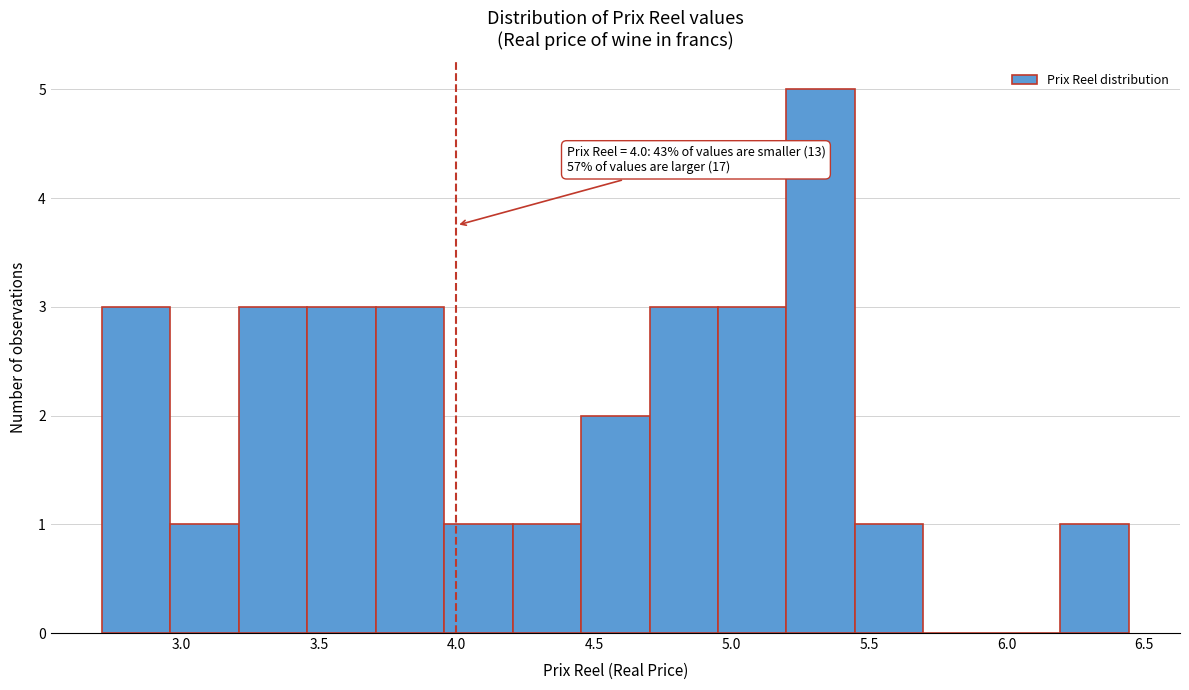

Which range on the x-axis has the tallest bar?

5.20 to 5.45